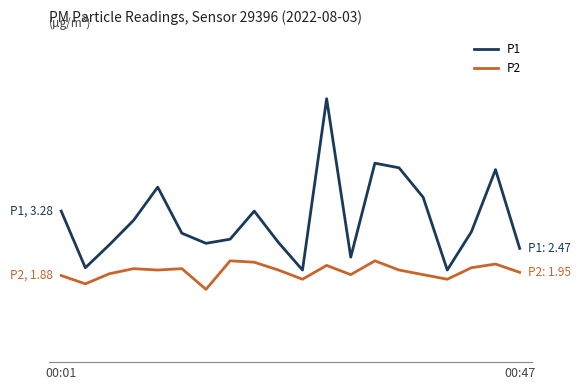

True or false: P2 and P1 cross at least once.

False